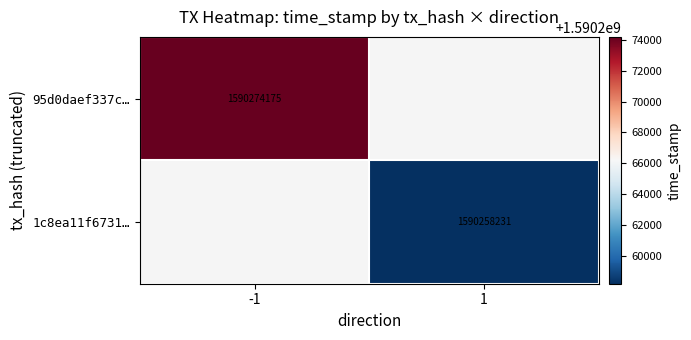

True or false: 1c8ea11f6731… has a value of 754035246 at 1.

False